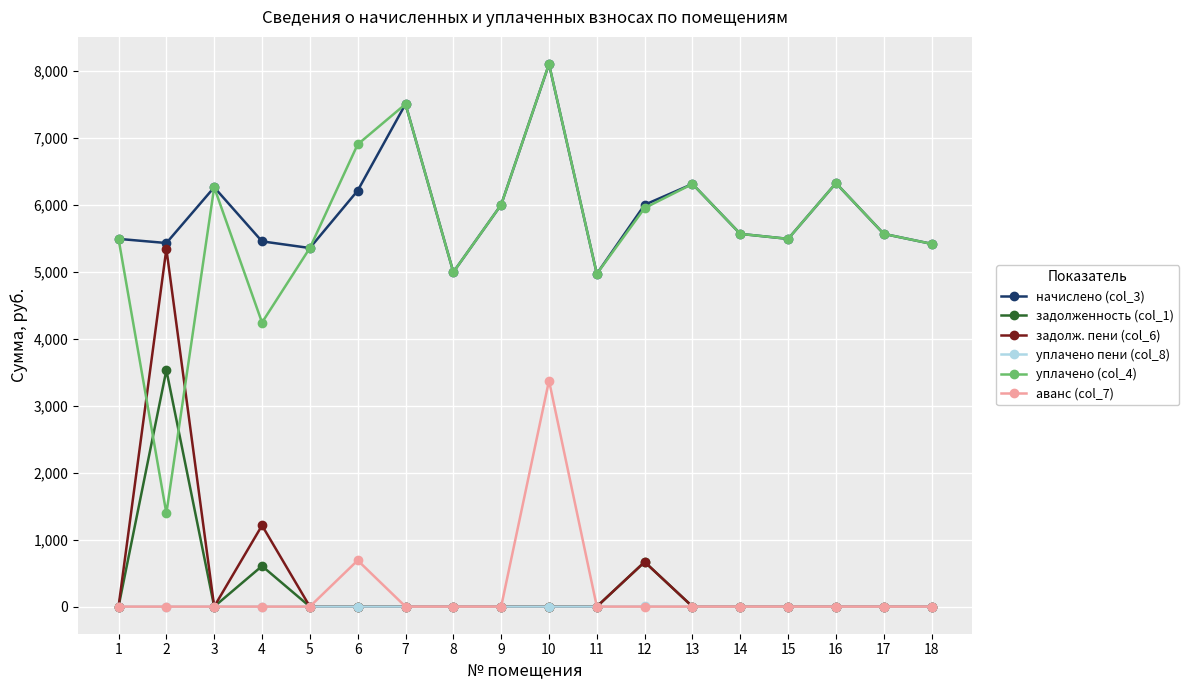

True or false: начислено (col_3) and задолженность (col_1) cross at least once.

False